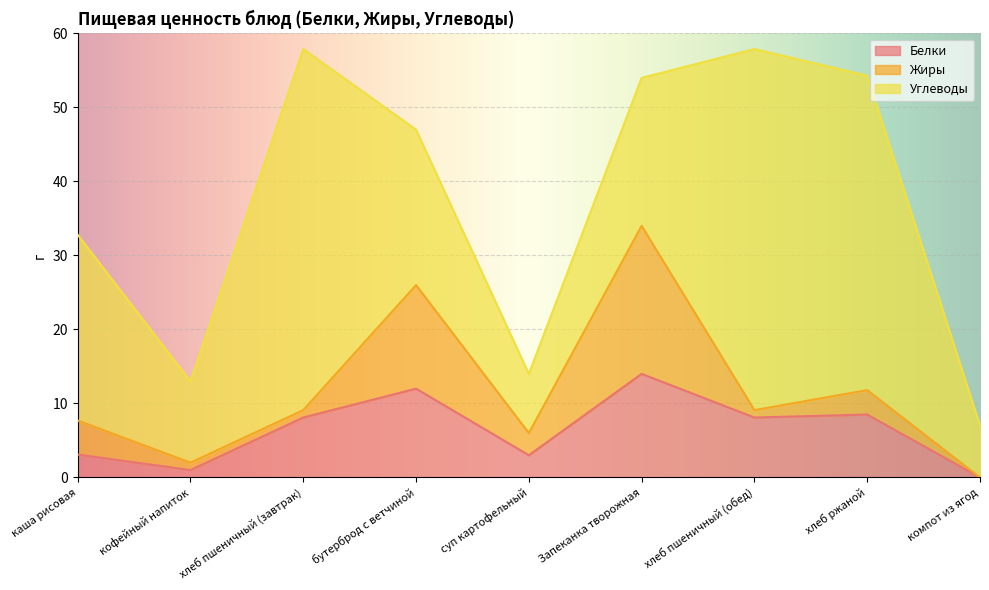

Which label corresponds to the largest value in the chart?

хлеб пшеничный (завтрак)